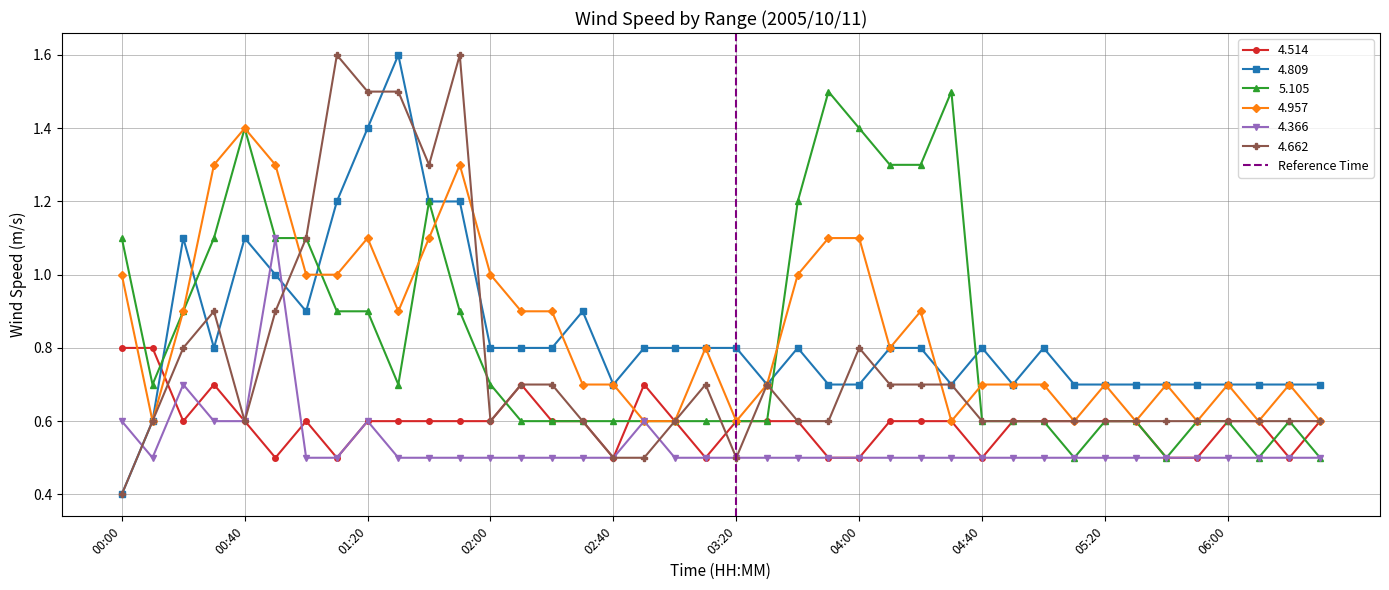

True or false: 4.514 has more than 2 points higher than both neighbors.

True